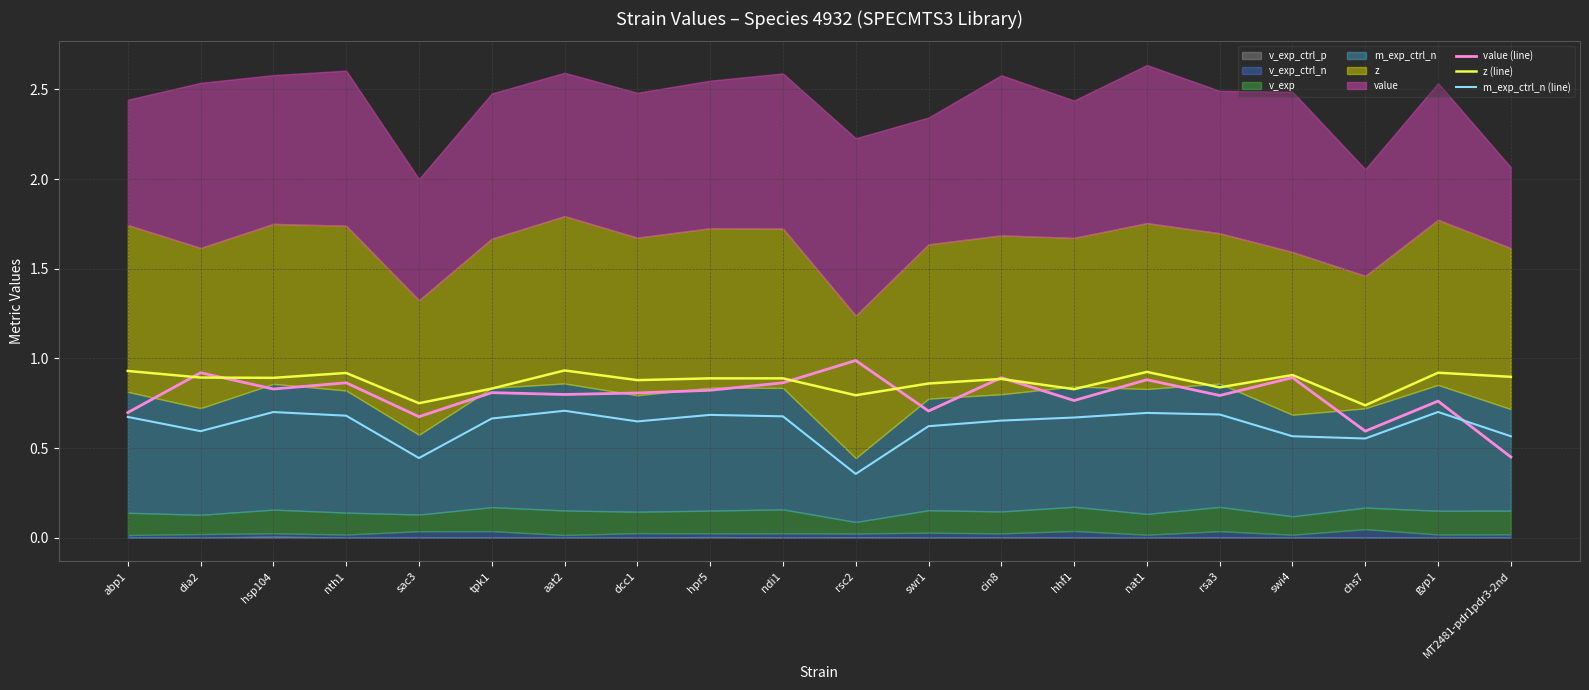

Reading left to right, what are all the values shown in this chart?

value (line): 0.7	0.9	0.8	0.9	0.7	0.8	0.8	0.8	0.8	0.9	1.0	0.7	0.9	0.8	0.9	0.8	0.9	0.6	0.8	0.5
z (line): 0.9	0.9	0.9	0.9	0.8	0.8	0.9	0.9	0.9	0.9	0.8	0.9	0.9	0.8	0.9	0.8	0.9	0.7	0.9	0.9
m_exp_ctrl_n (line): 0.7	0.6	0.7	0.7	0.4	0.7	0.7	0.6	0.7	0.7	0.4	0.6	0.7	0.7	0.7	0.7	0.6	0.6	0.7	0.6